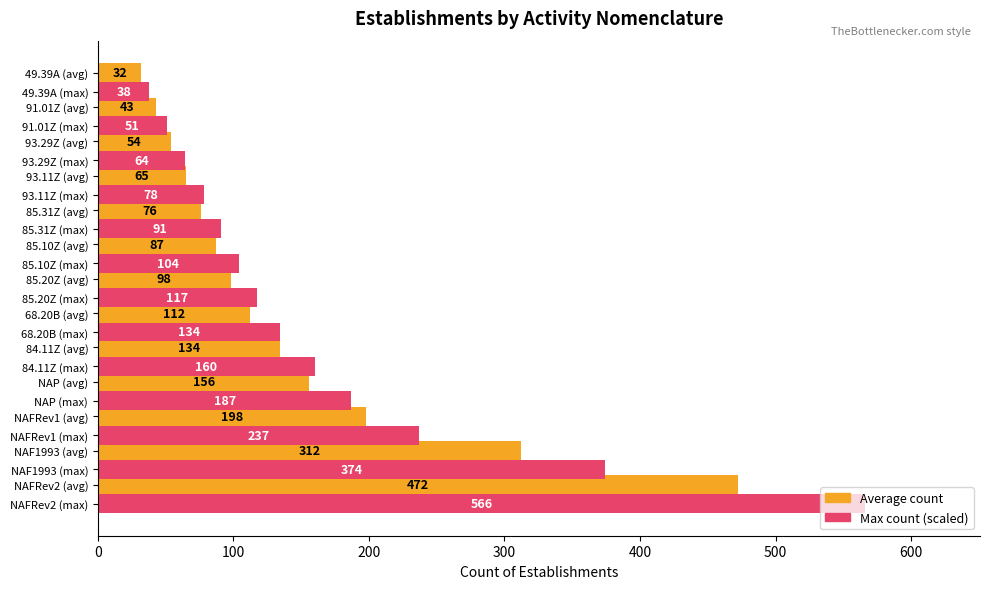

What is the minimum value shown in the chart?

32